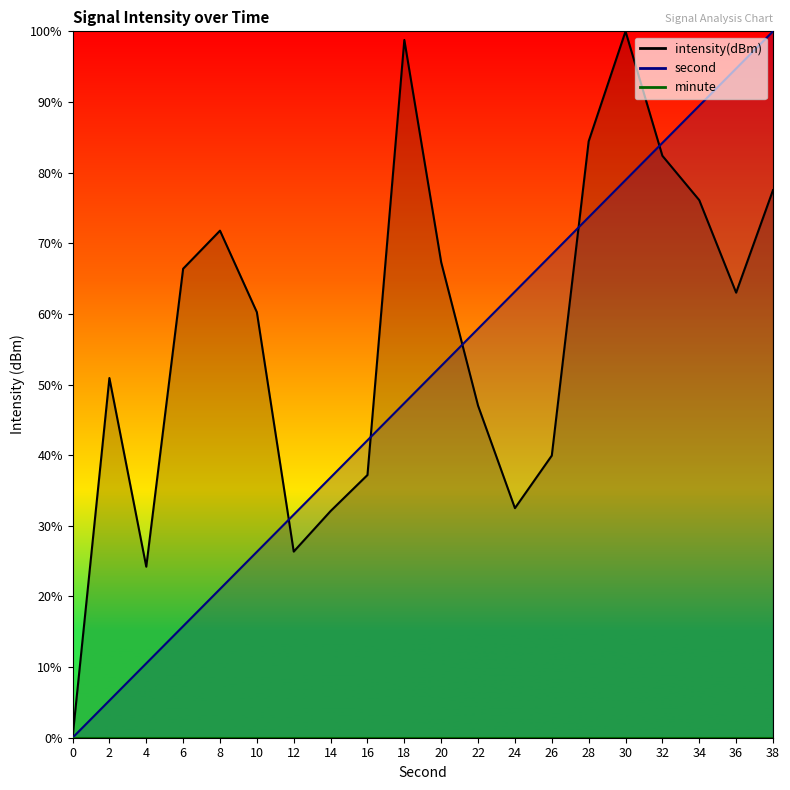

Which category has the highest value across all series?

38